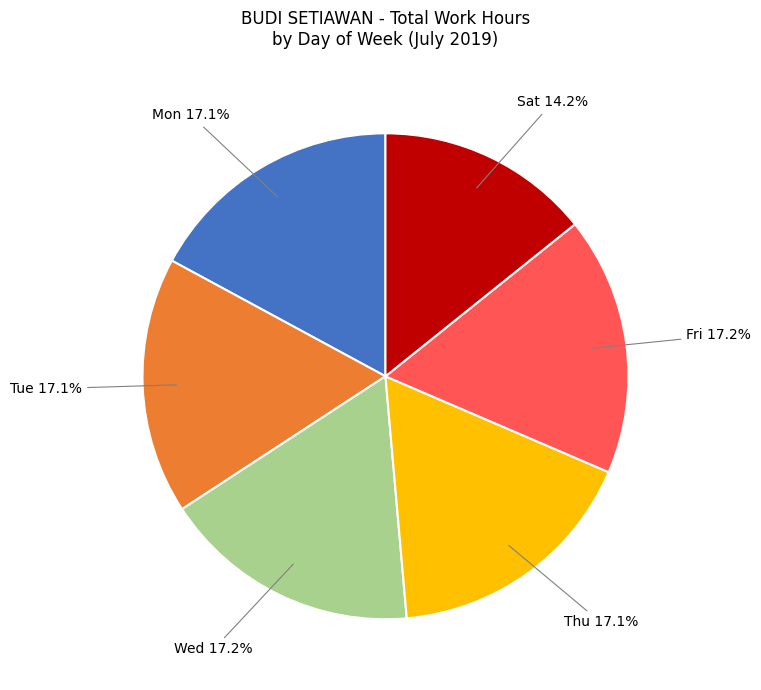

How much of the chart is everything except Tue?

82.9%